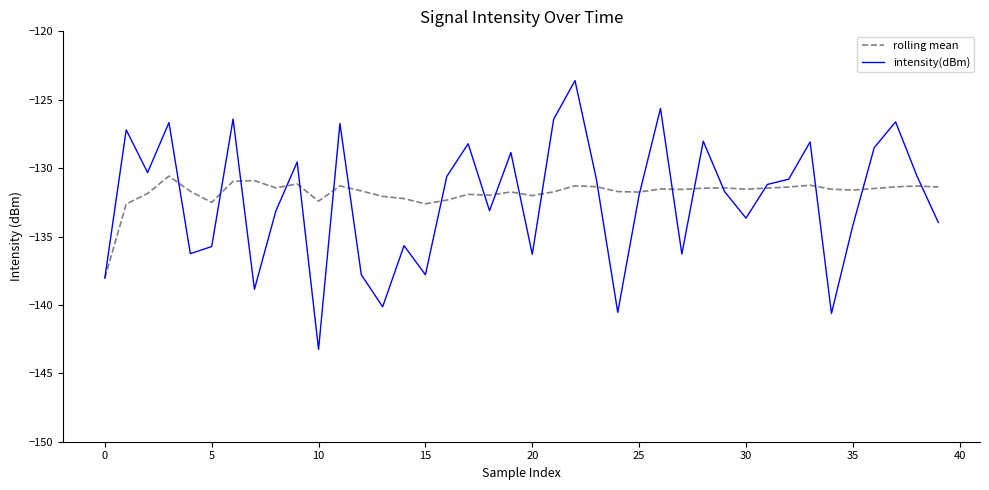

Rank the series by their maximum value, from lowest to highest.

rolling mean, intensity(dBm)